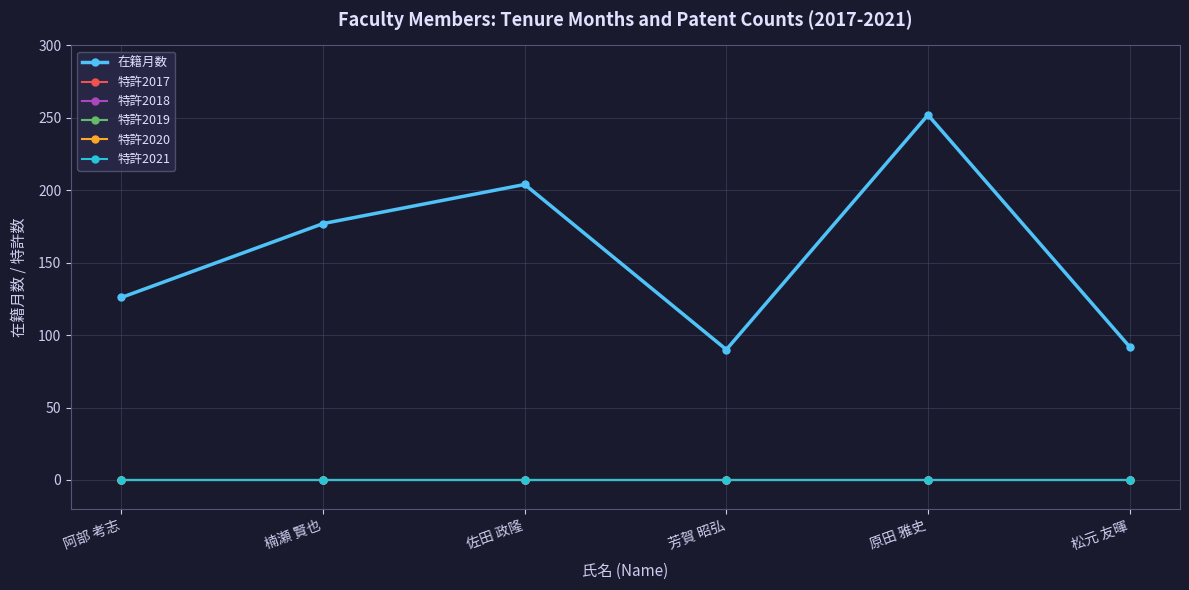

Which has a higher value, 芳賀 昭弘 or 佐田 政隆?

佐田 政隆